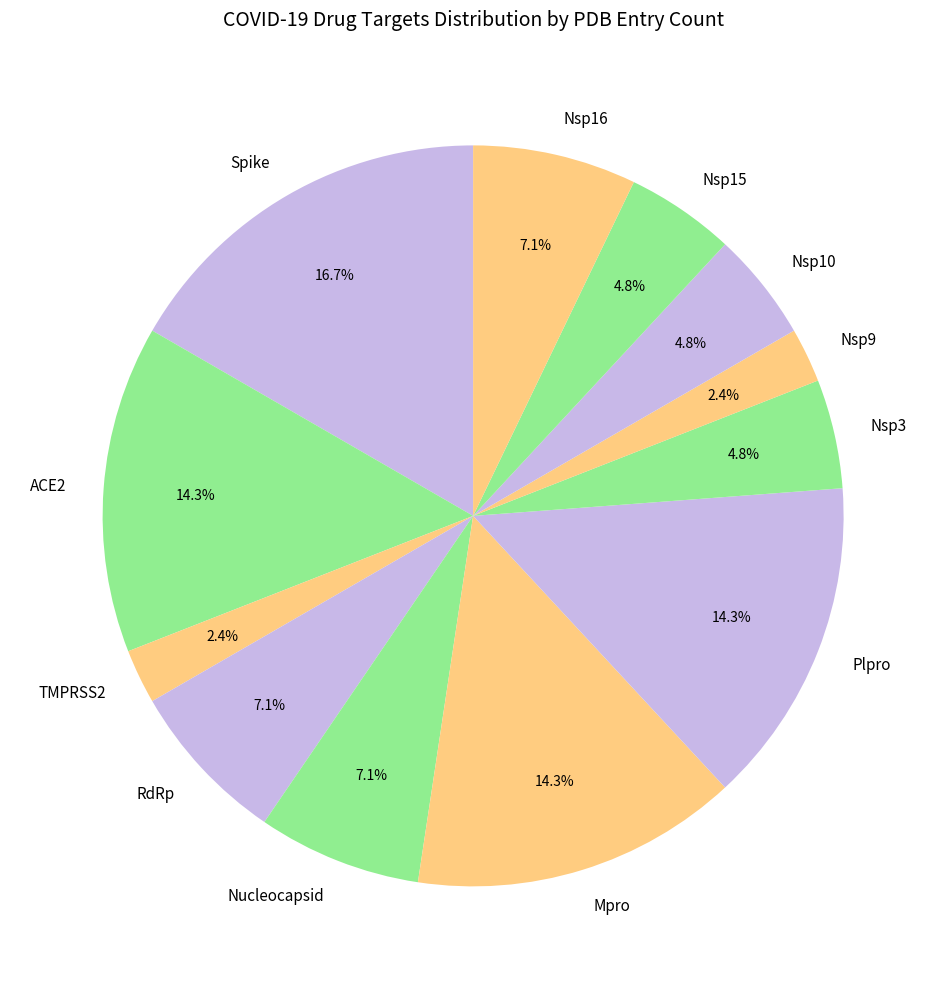

Which has a higher value, Nsp3 or Plpro?

Plpro